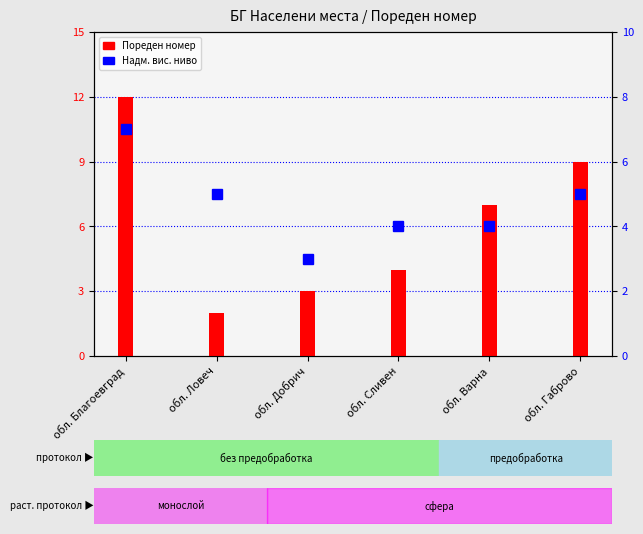

What position from the left is обл. Добрич?

3